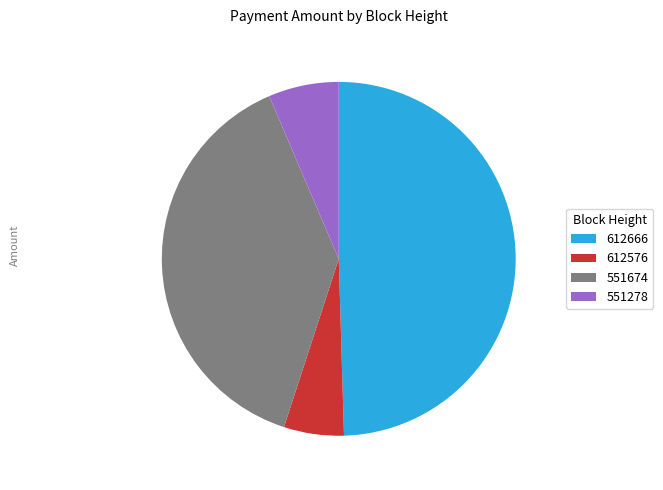

How many segments does this pie chart have?

4